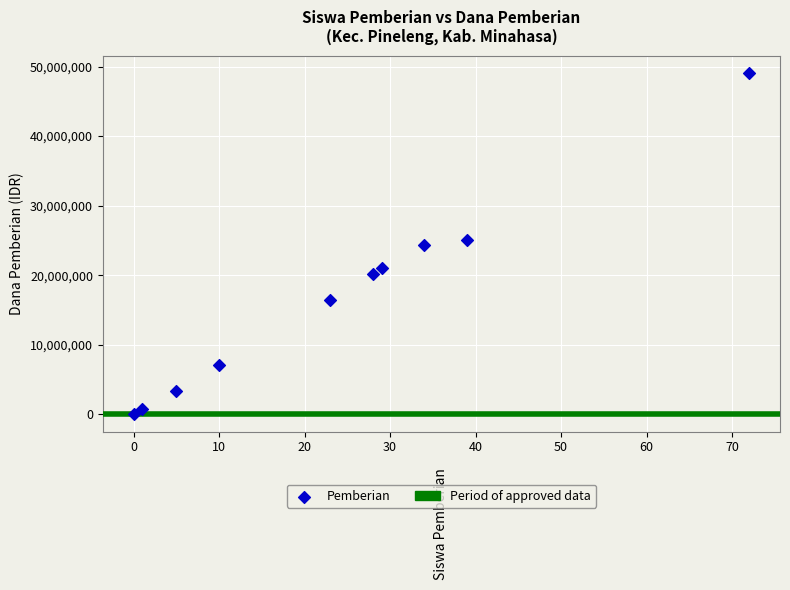

What is the average Y value?

16762500